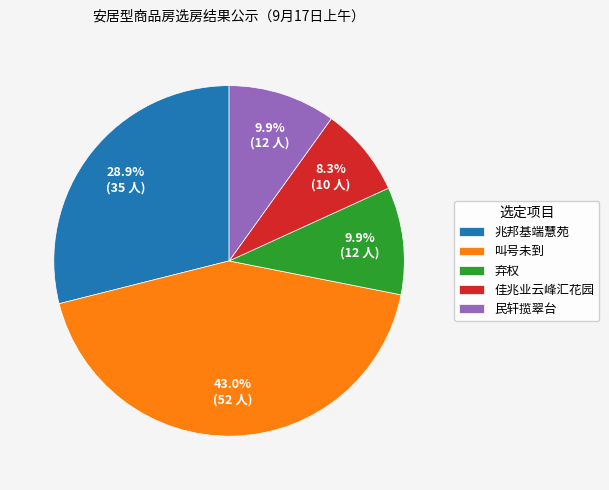

What is the smallest slice in the pie chart?

佳兆业云峰汇花园